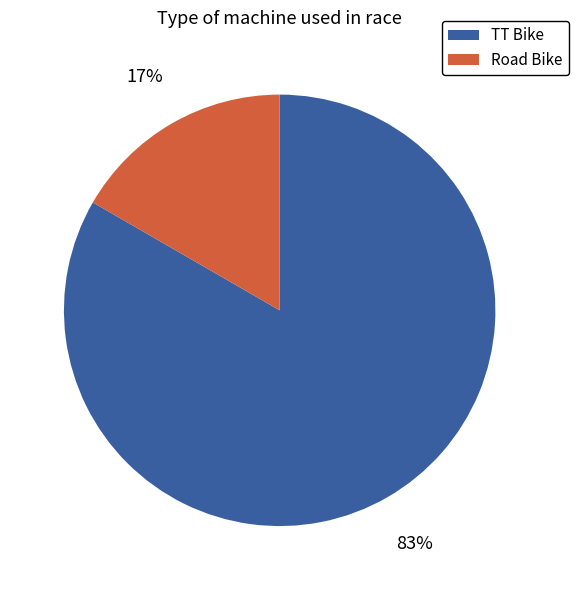

True or false: Road Bike accounts for 26% of the total.

False